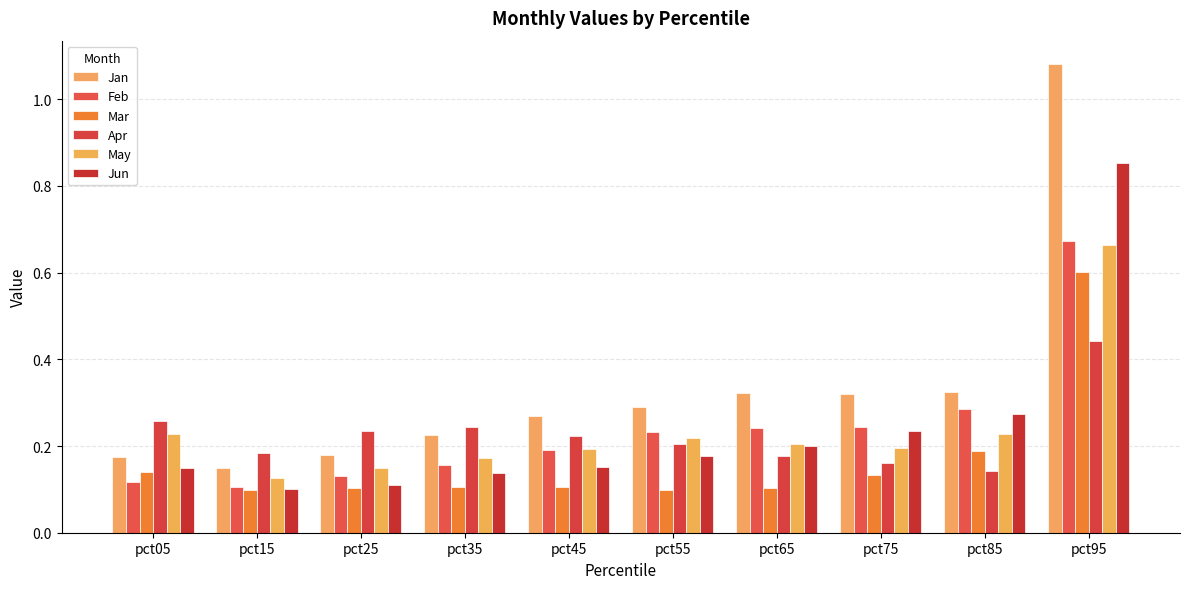

The value of May at pct35 is 0.3. True or false?

False